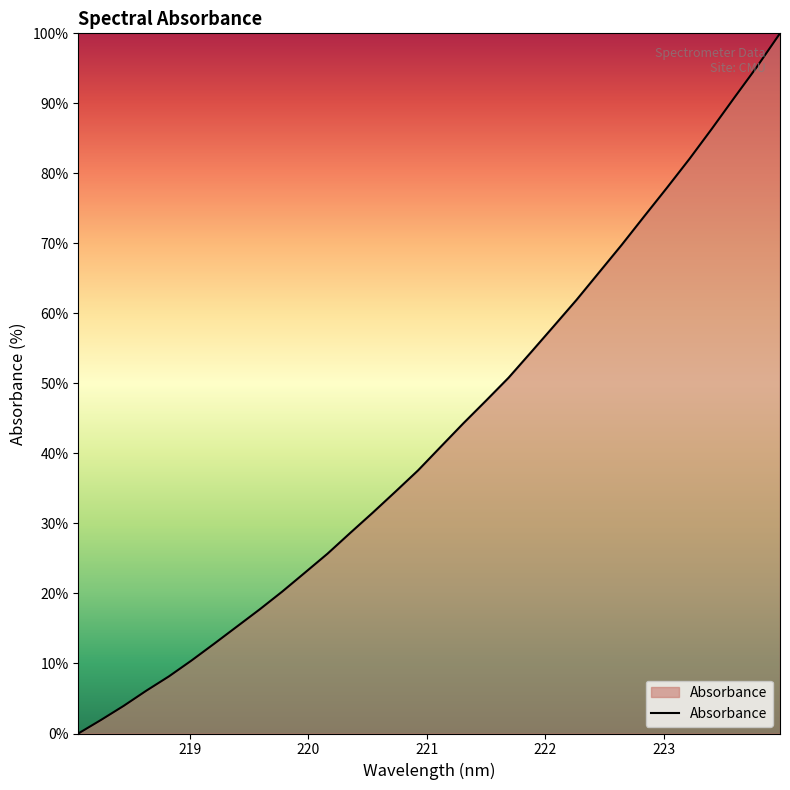

What is the difference between the second highest and second lowest values?

93.4